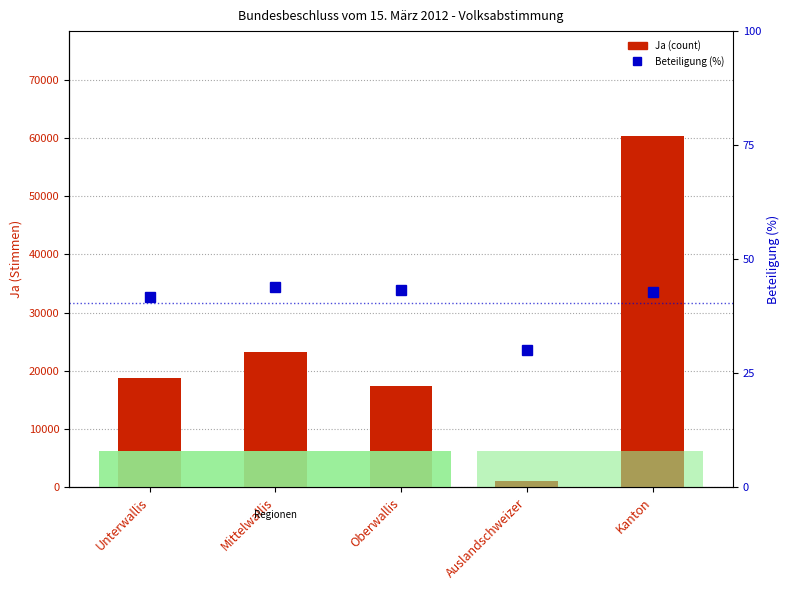

Read the Beteiligung (%) value at Kanton.

42.8